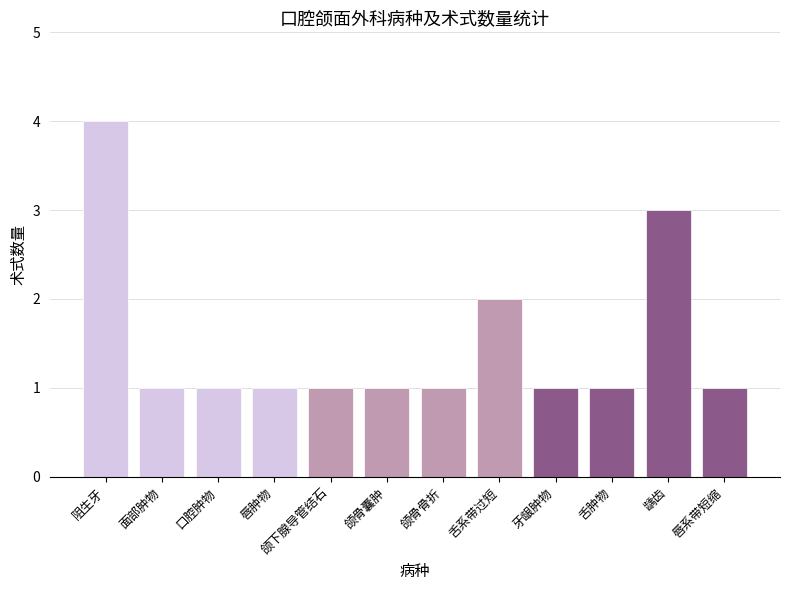

What is the sum of all values?

18